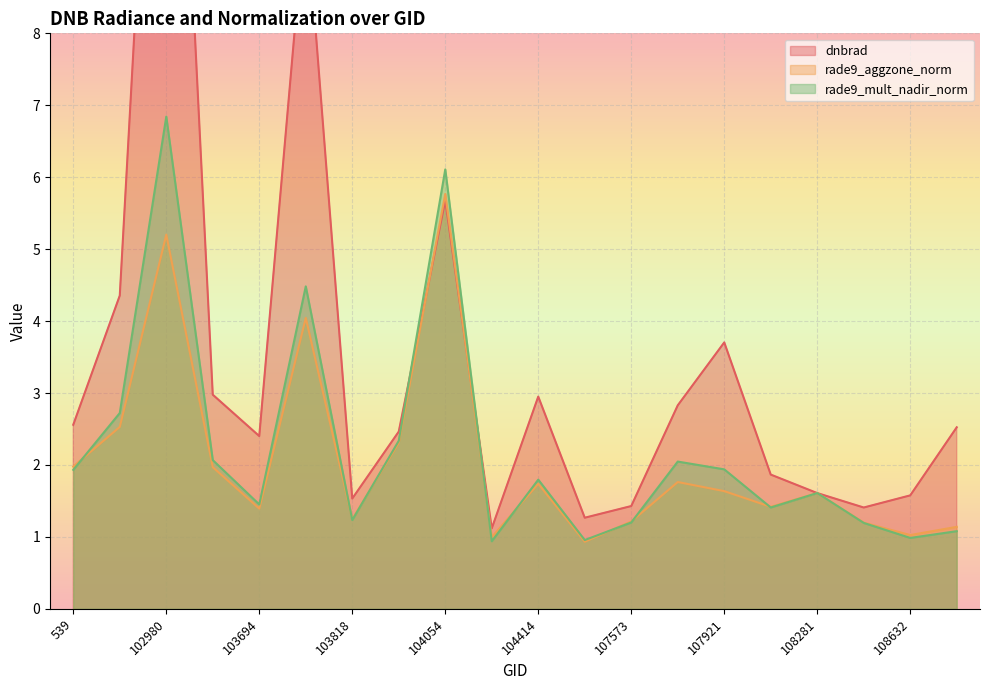

True or false: rade9_mult_nadir_norm has a value of 0.8 at 103694.

False